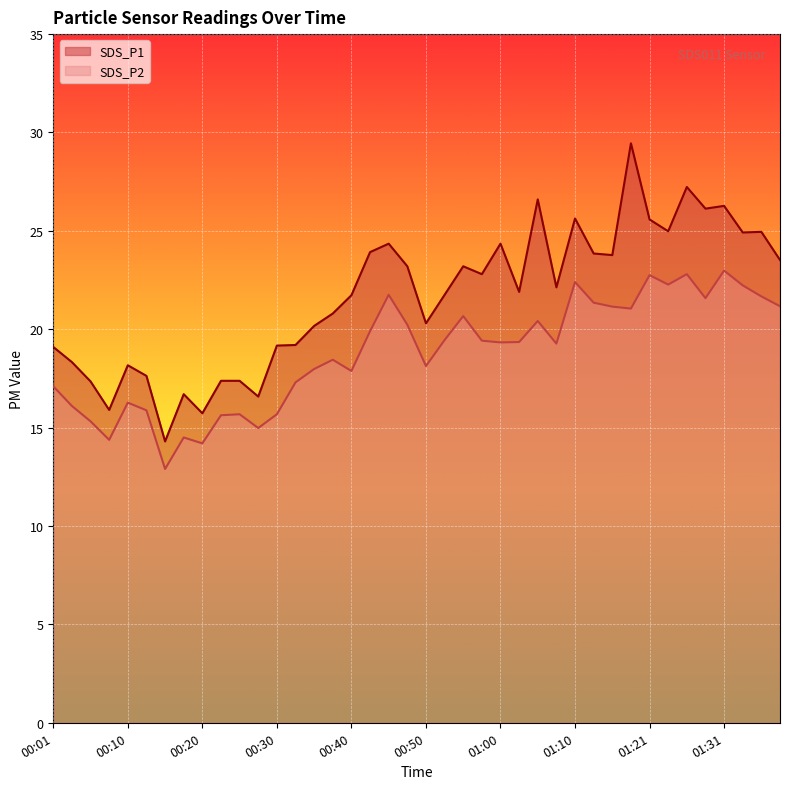

At which label is SDS_P1 closest to 21?

00:38